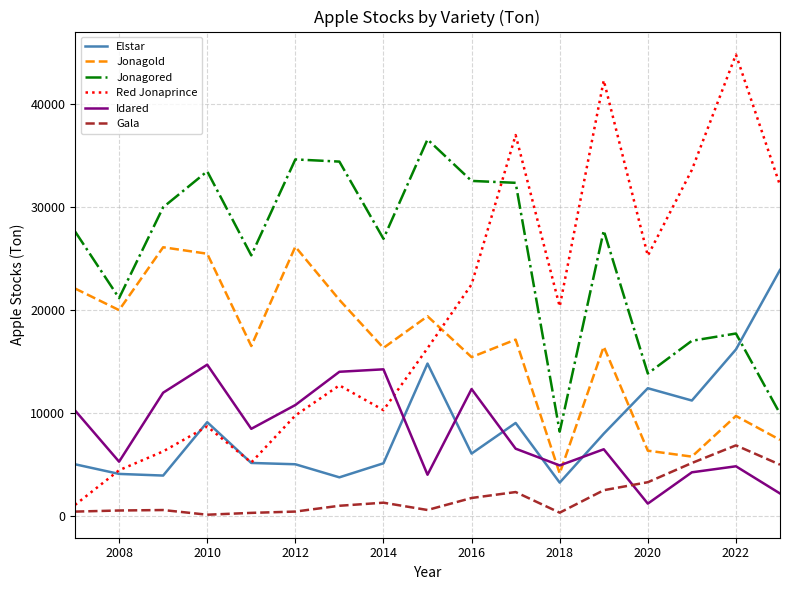

Rank the series by their maximum value, from highest to lowest.

Red Jonaprince, Jonagored, Jonagold, Elstar, Idared, Gala